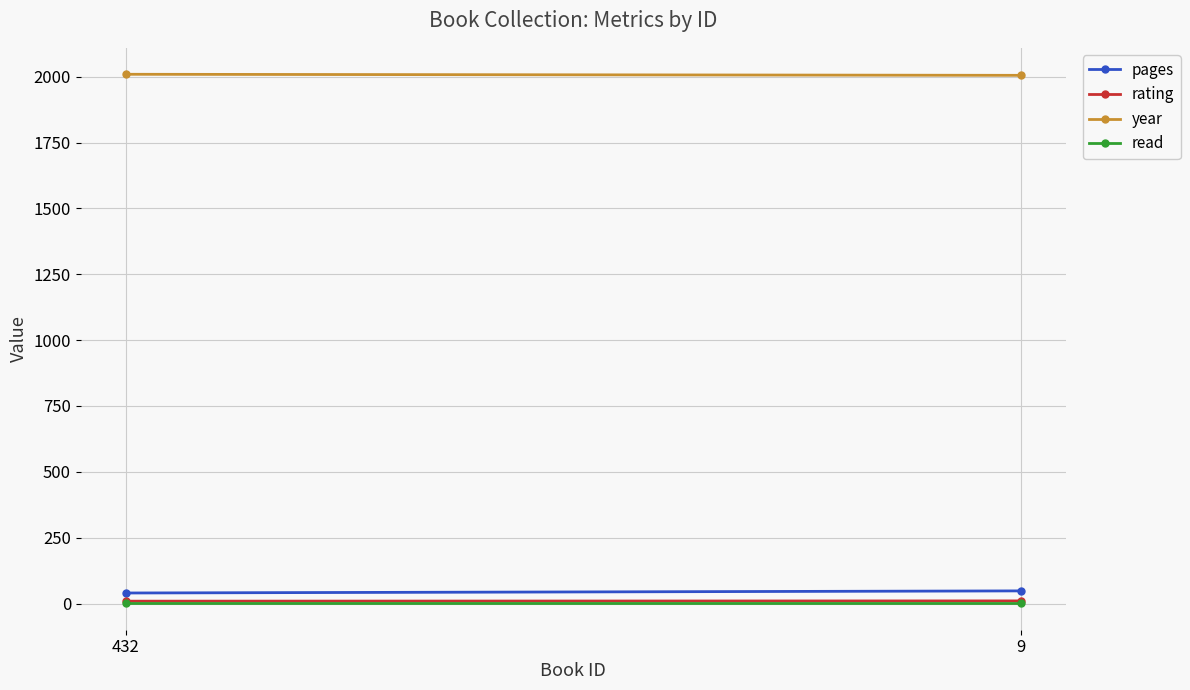

Which label corresponds to the largest value in the chart?

432